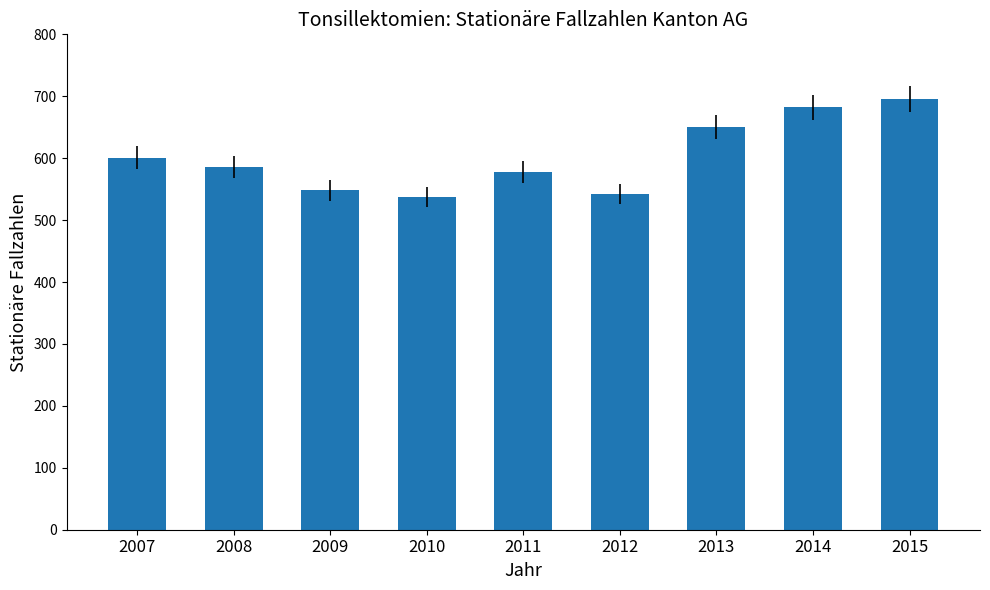

What is the sum of all values?

5422